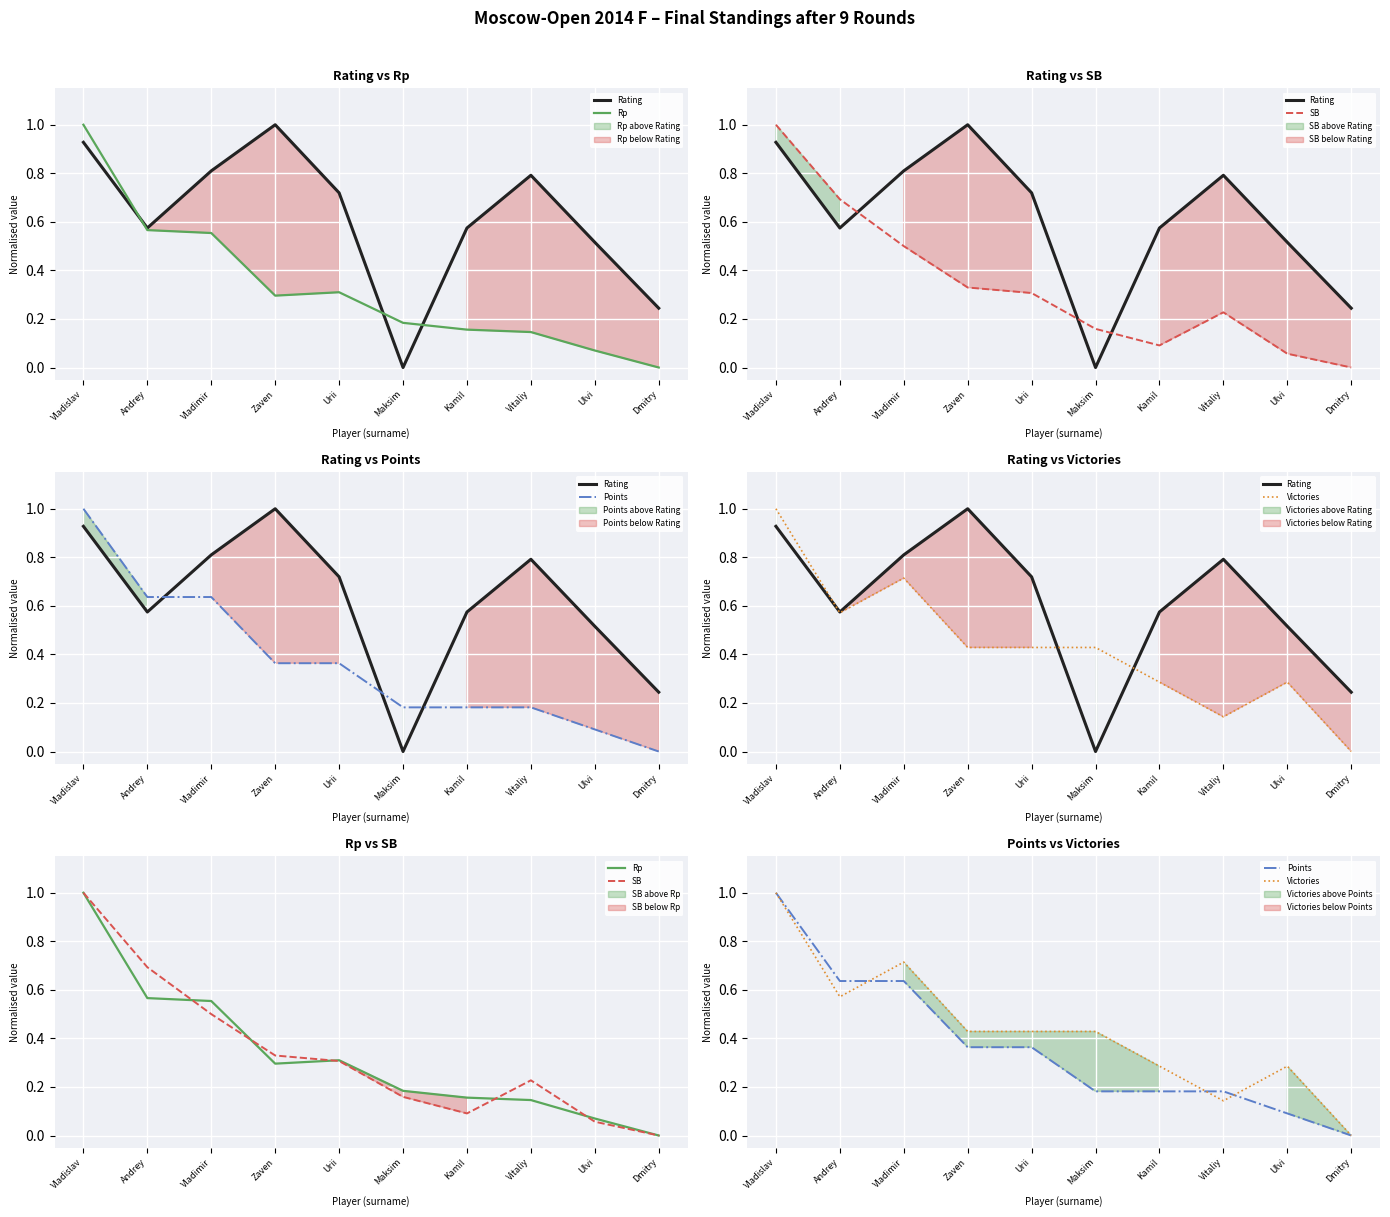

Reading right to left, transcribe all the data shown in this chart.

Rating: 0.2	0.5	0.8	0.6	0.0	0.7	1.0	0.8	0.6	0.9
Rp: 0.0	0.1	0.1	0.2	0.2	0.3	0.3	0.6	0.6	1.0
SB: 0.0	0.1	0.2	0.1	0.2	0.3	0.3	0.5	0.7	1.0
Points: 0.0	0.1	0.2	0.2	0.2	0.4	0.4	0.6	0.6	1.0
Victories: 0.0	0.3	0.1	0.3	0.4	0.4	0.4	0.7	0.6	1.0